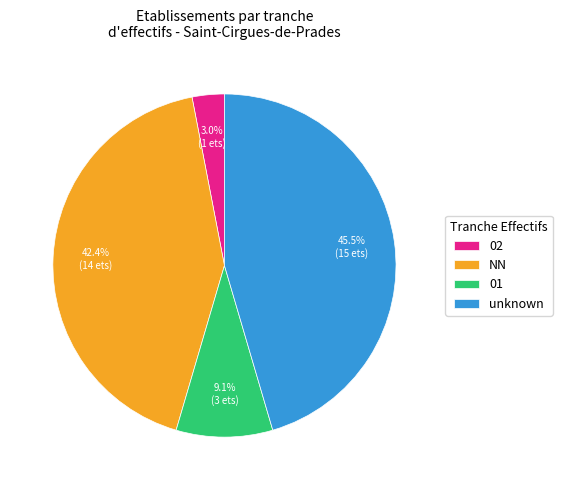

How many slices are in this pie chart?

4